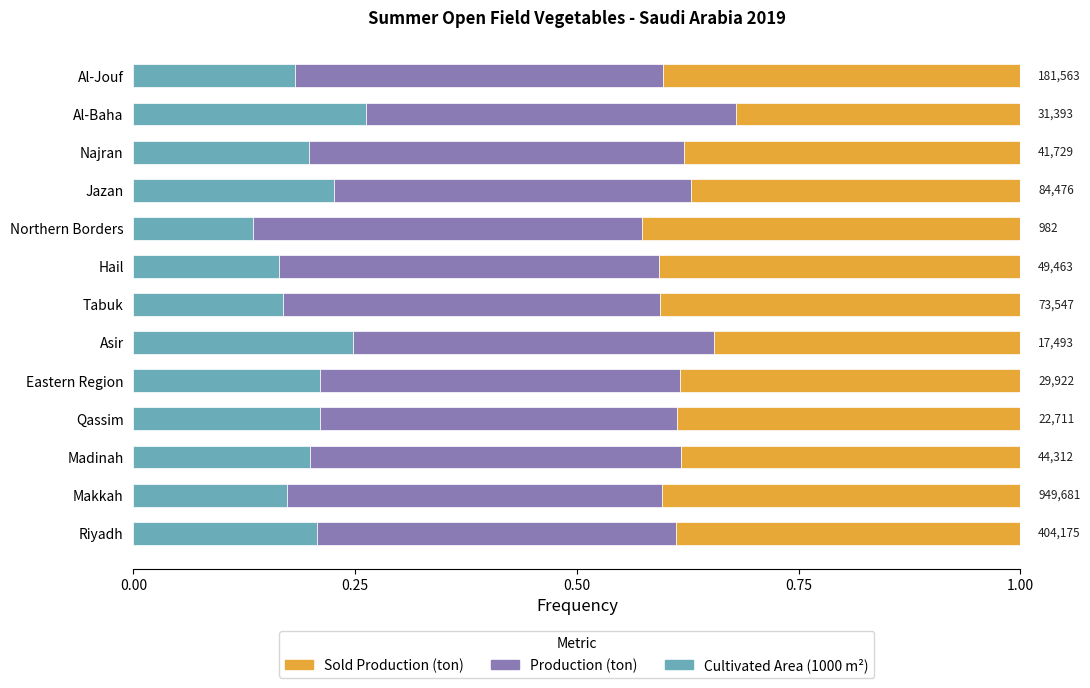

How many data points does each series have?

13